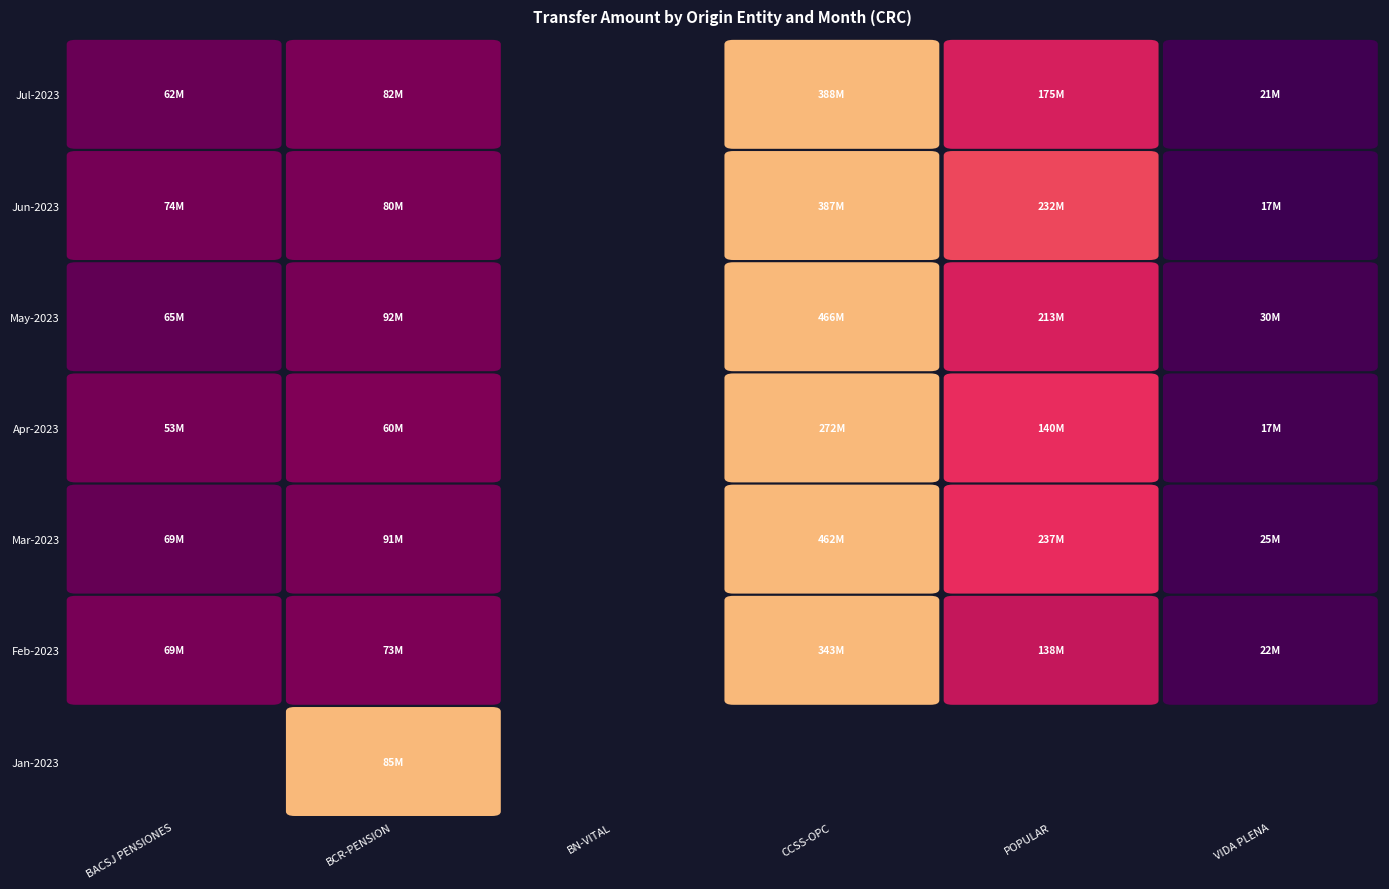

At which category is the sum across all series the highest?

4